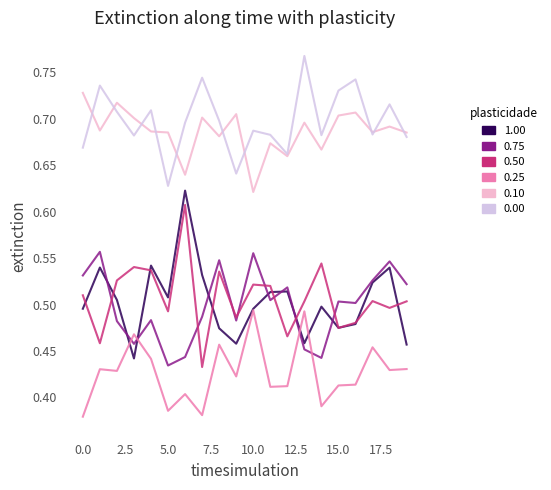

Which category has the highest value across all series?

13